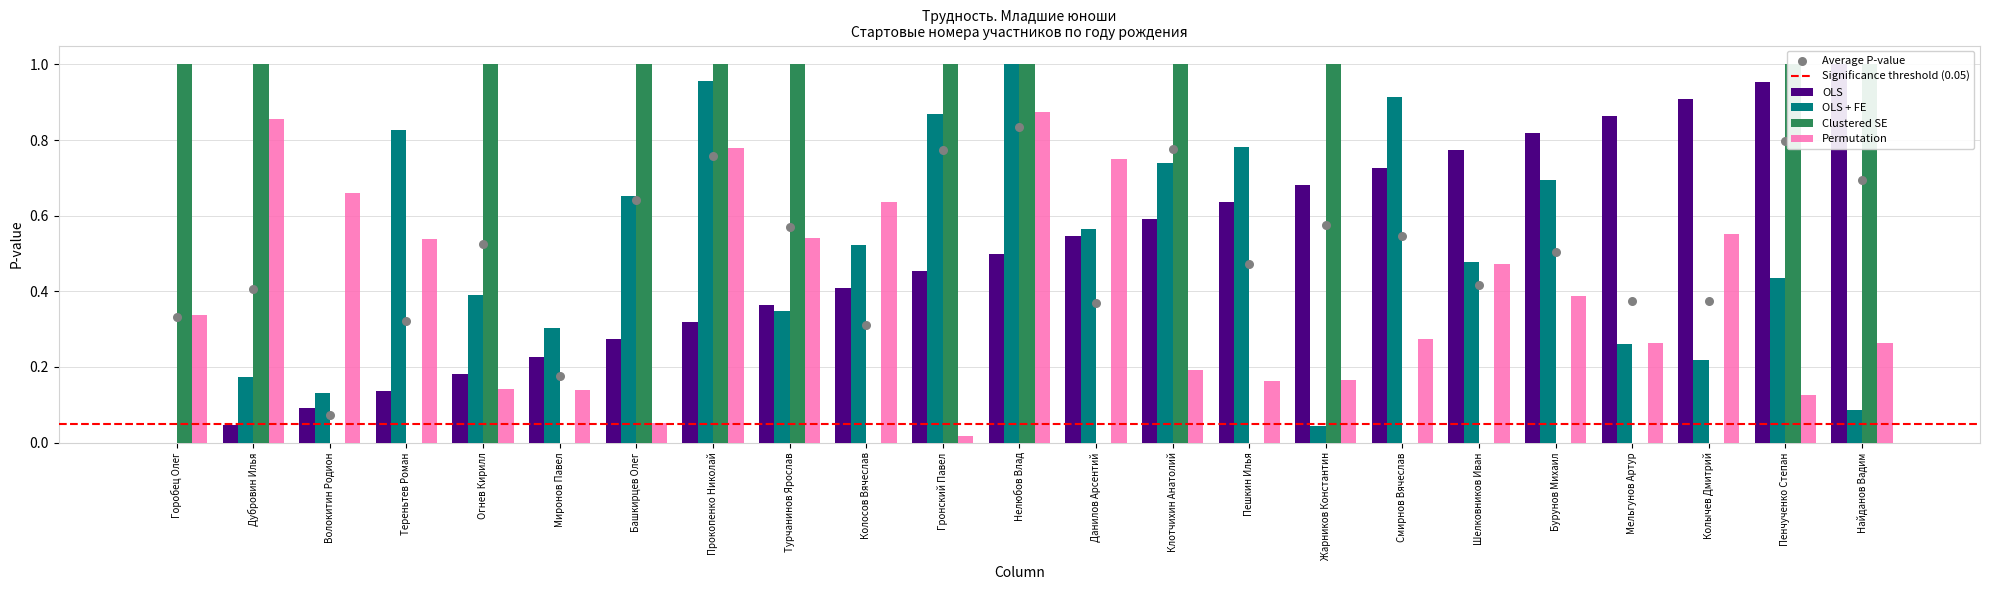

At how many categories does at least one series exceed 0?

23